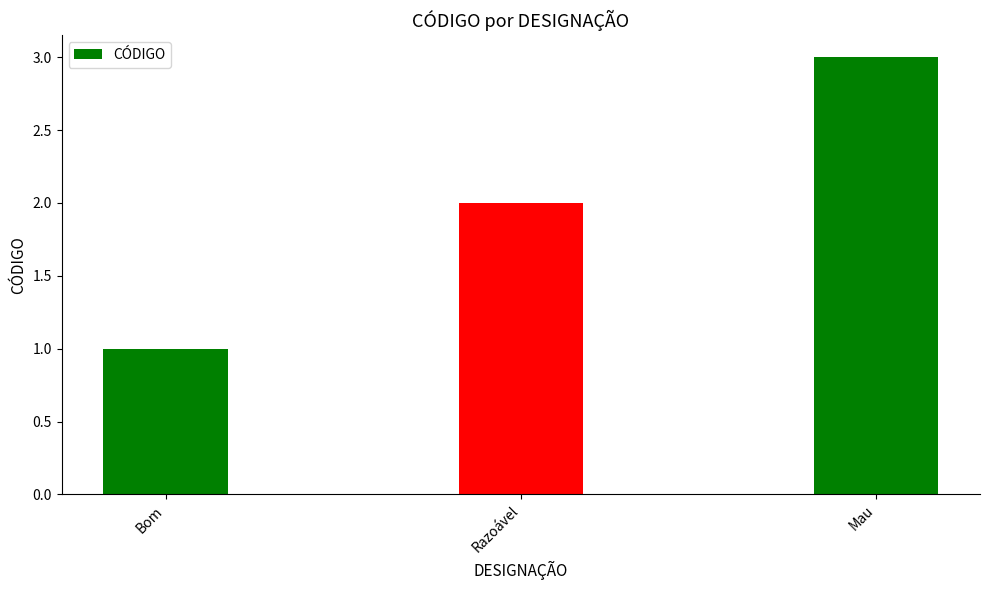

Rank the categories by value from lowest to highest.

Bom, Razoável, Mau